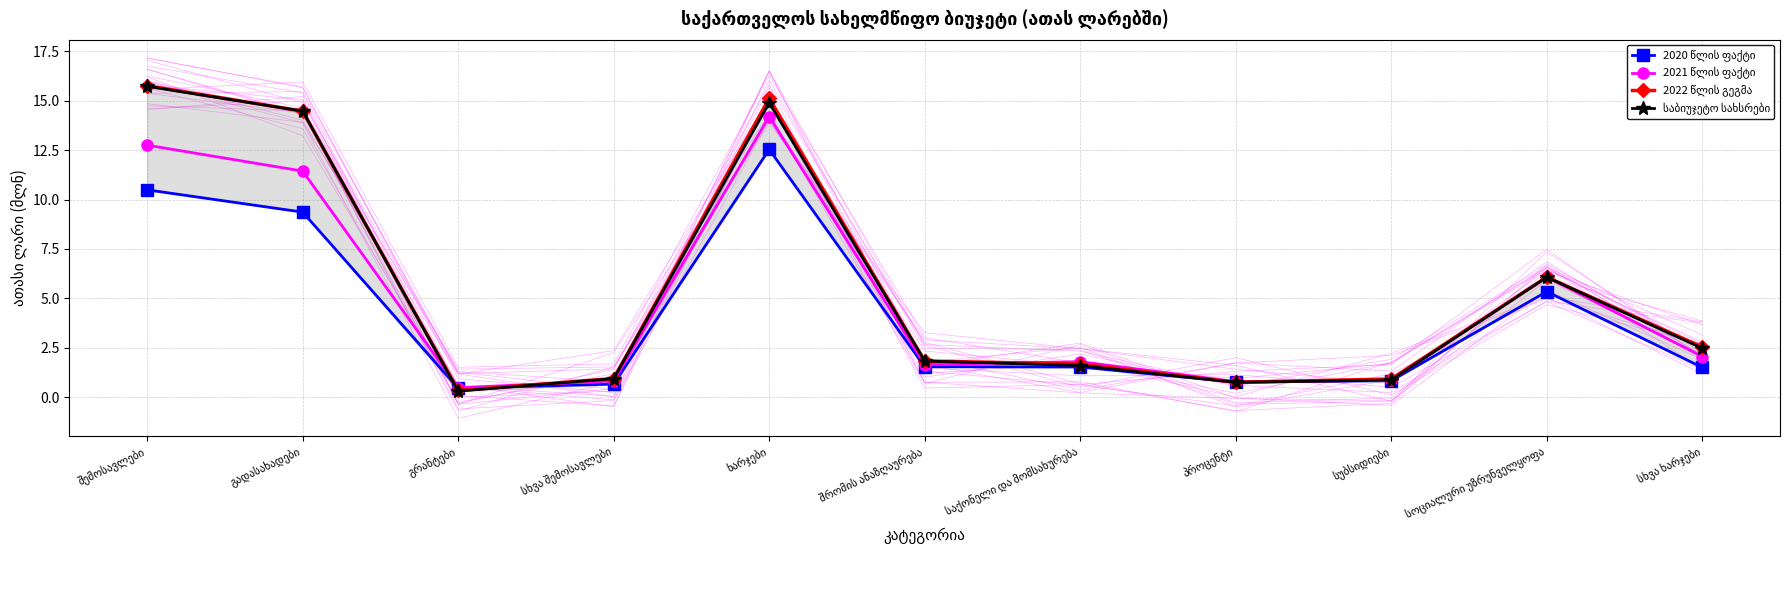

True or false: 2021 წლის ფაქტი and 2020 წლის ფაქტი intersect in this chart.

False